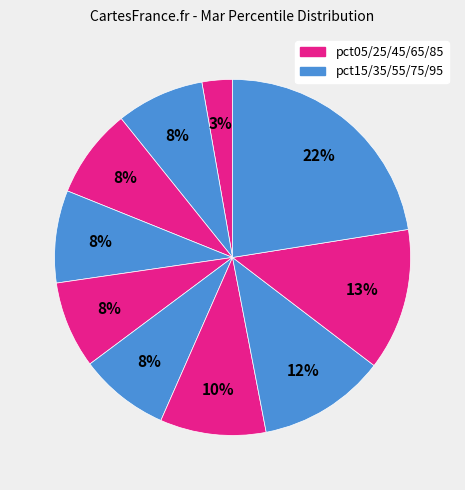

Rank the categories by value from highest to lowest.

pct95, pct85, pct75, pct65, pct35, pct55, pct25, pct15, pct45, pct05